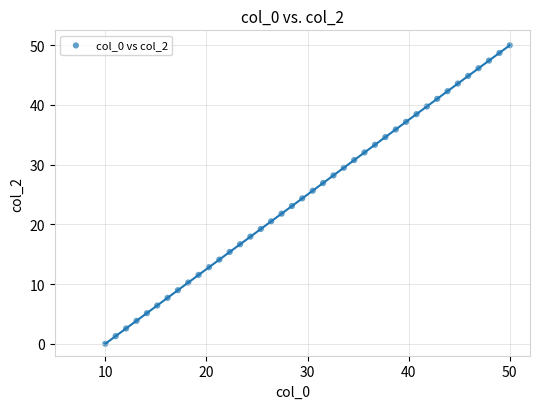

What is the range of X values (max minus min)?

40.0